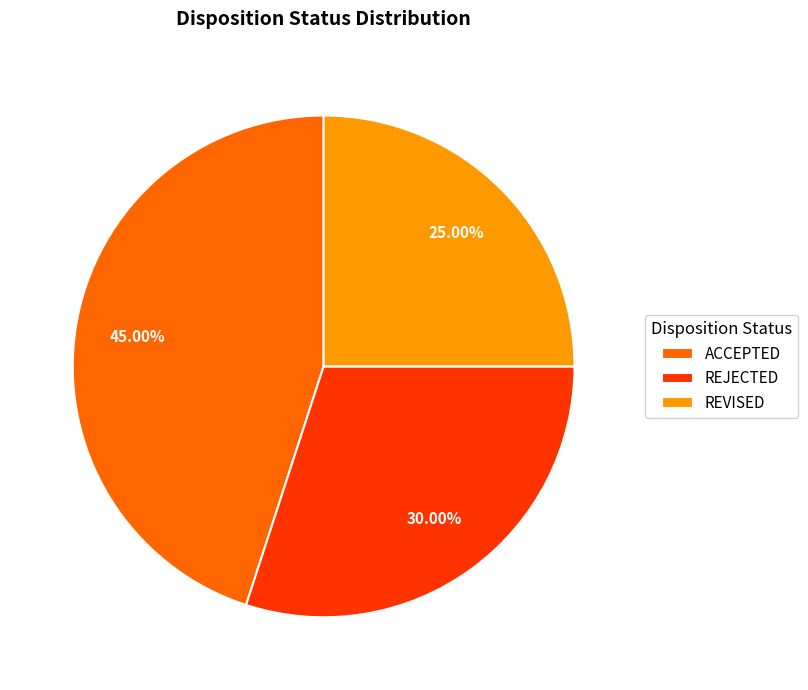

Do ACCEPTED and REVISED together represent more than half of the pie?

Yes